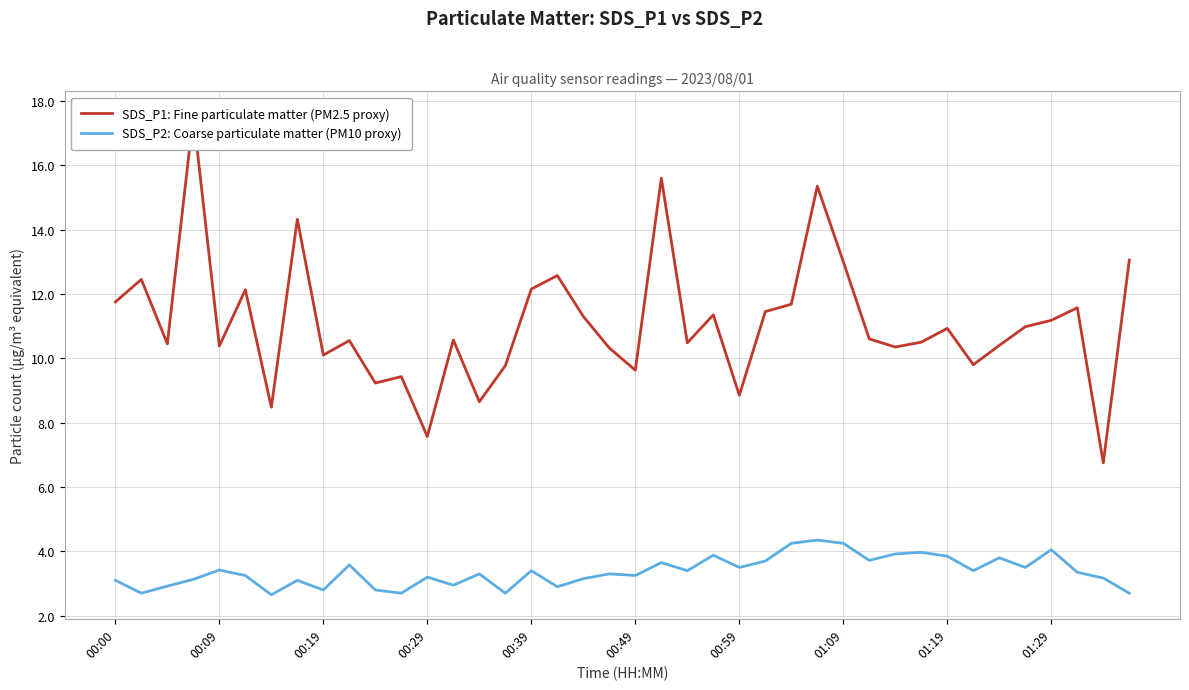

The value of SDS_P2: Coarse particulate matter (PM10 proxy) at 00:49 is 3.2. True or false?

True